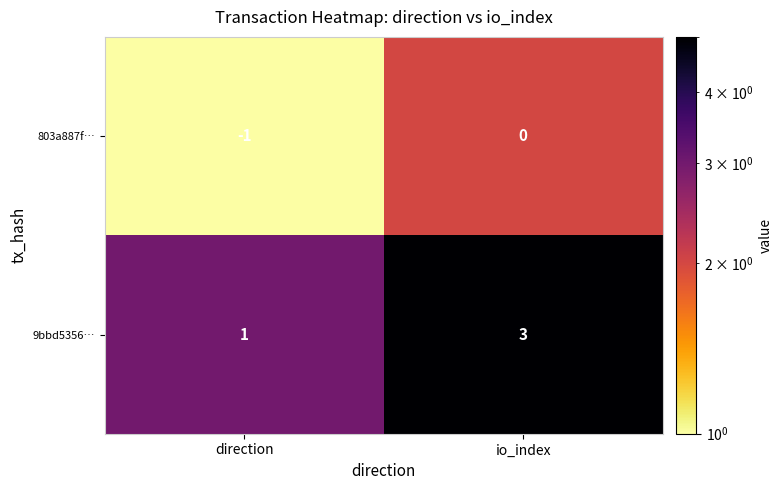

Which label corresponds to the smallest value in the chart?

direction